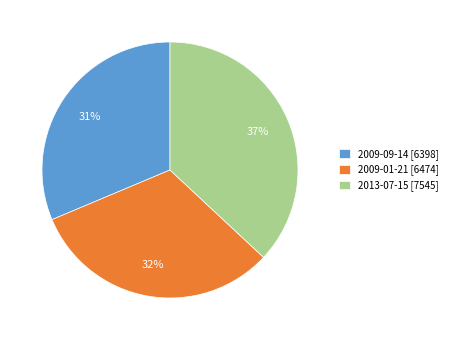

The 2009-09-14 slice represents 31% of the pie. True or false?

True